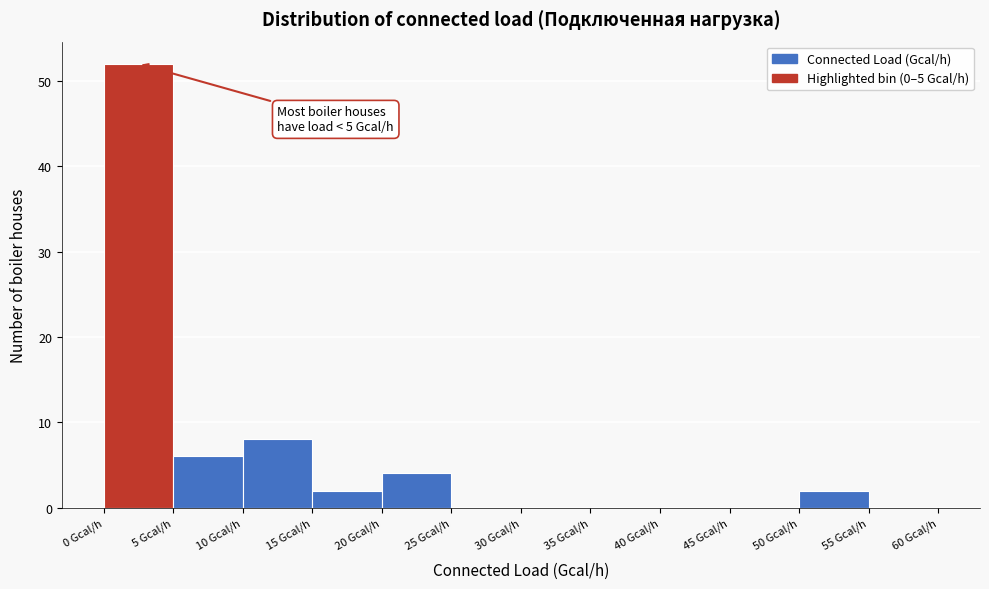

Which range on the x-axis has the tallest bar?

0 to 5